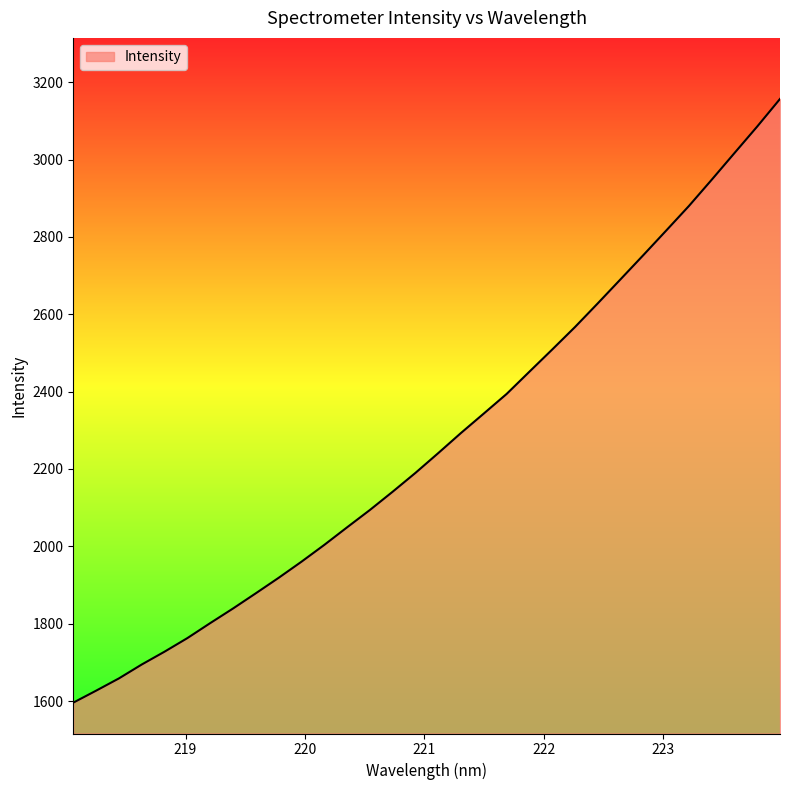

What is the greatest value displayed?

3156.6